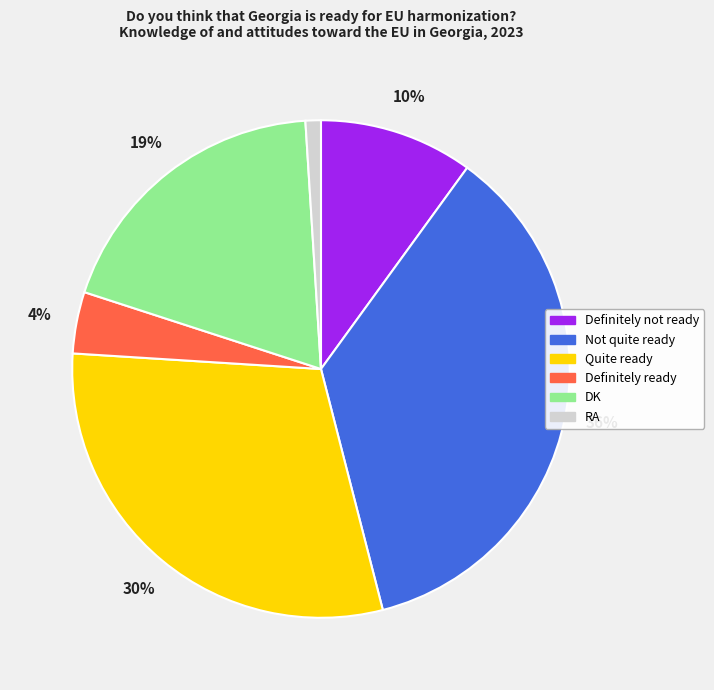

Which category has the biggest portion of the pie?

Not quite ready